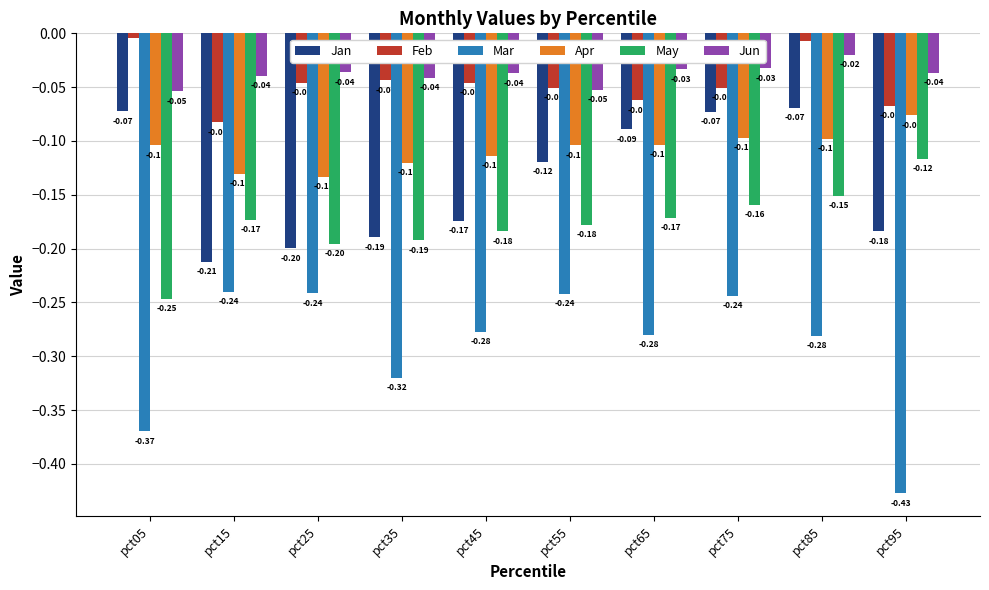

Which series changed the most between pct55 and pct95?

Mar